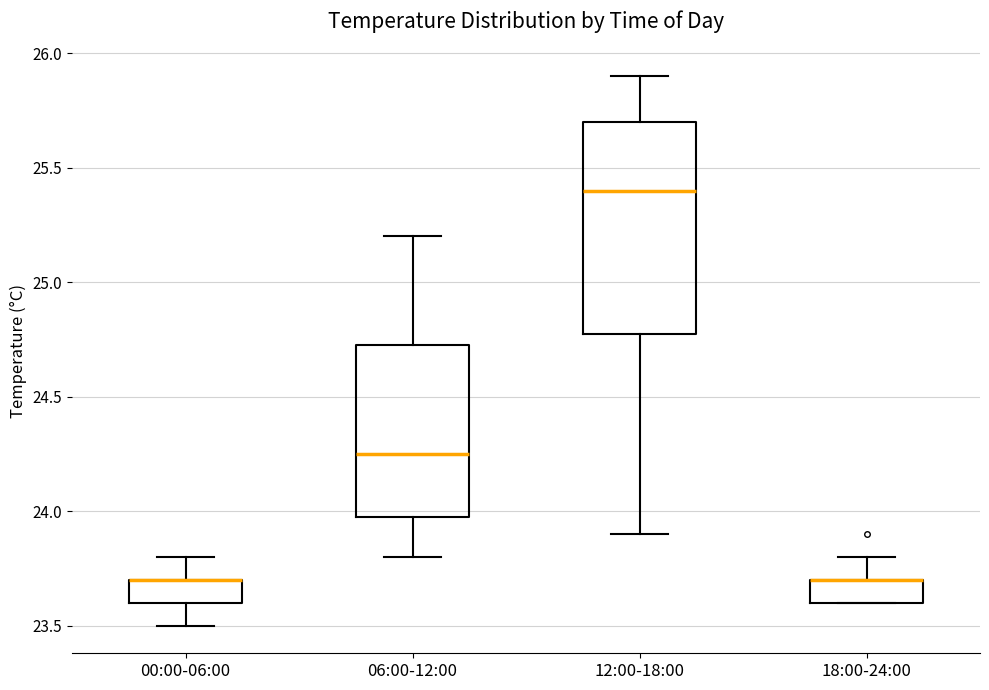

Reading left to right, transcribe this box plot: for each box, give where its median line is, the range the box spans, and where its two whiskers end, as read against the y-axis. The values are not printed on the chart, so give them approximately, as read against the axis.

00:00-06:00: median 23.70 (drawn on the box's upper edge), box 23.60 to 23.70, whiskers 23.50 to 23.80
06:00-12:00: median 24.25, box 24.00 to 24.75, whiskers 23.80 to 25.20
12:00-18:00: median 25.40, box 24.80 to 25.70, whiskers 23.90 to 25.90
18:00-24:00: median 23.70 (drawn on the box's upper edge), box 23.60 to 23.70, whiskers 23.60 to 23.80